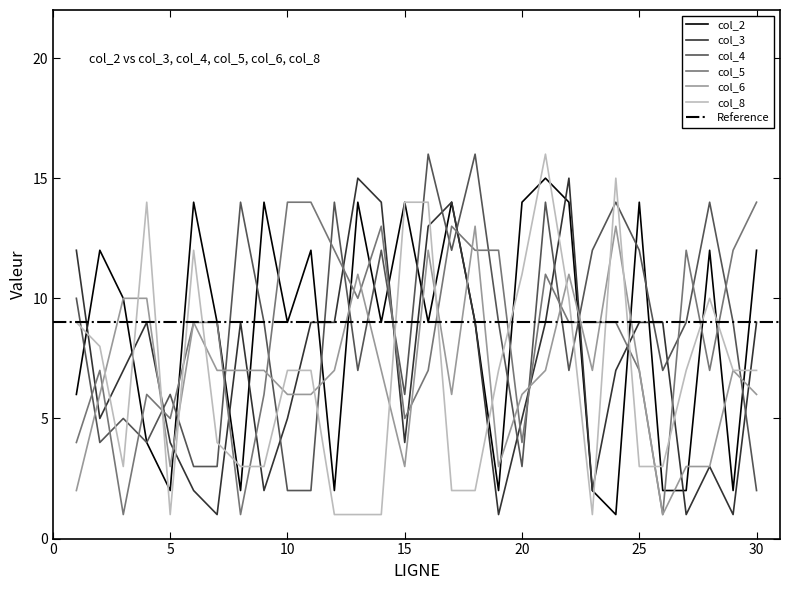

What are all the series names shown in the legend?

col_2, col_3, col_4, col_5, col_6, col_8